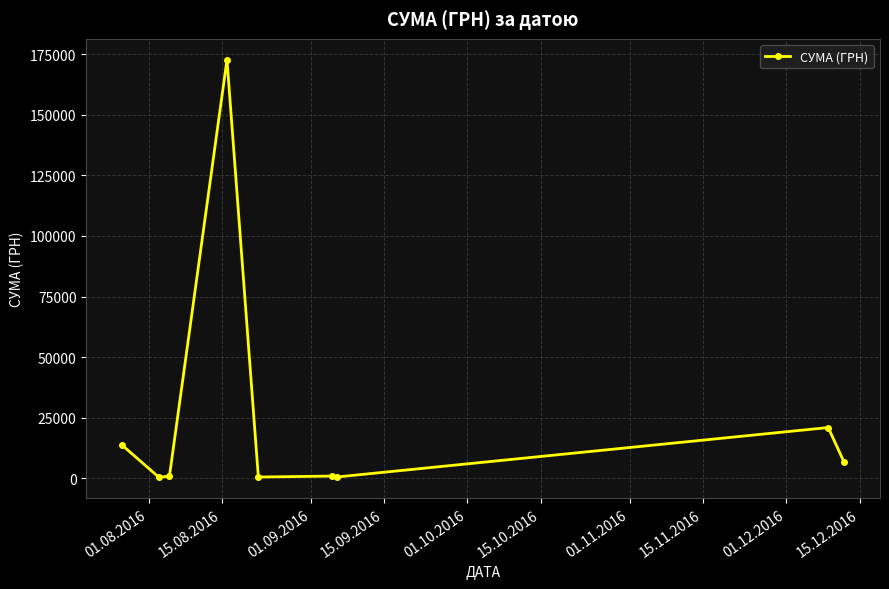

What is the sum of all values?

217747.1